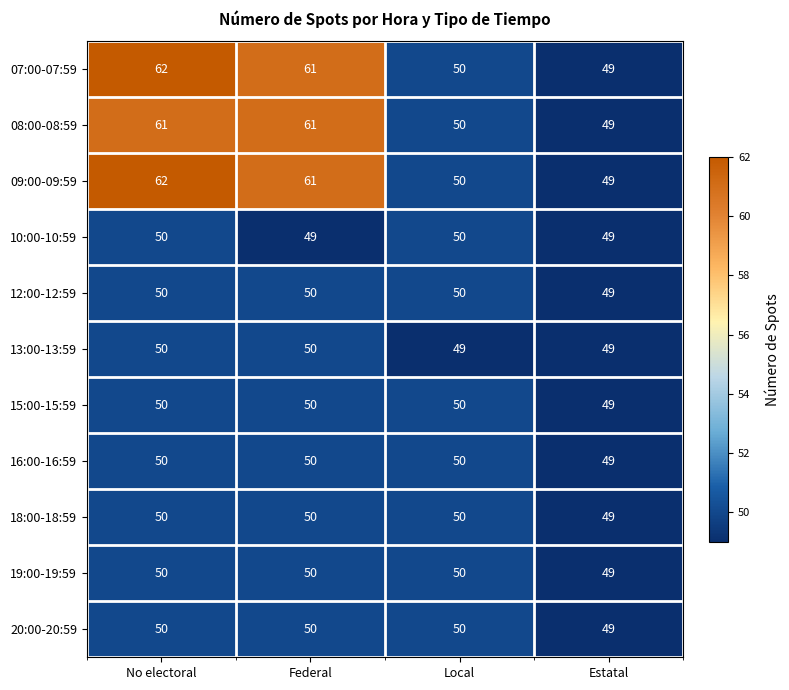

Count the 13:00-13:59 values in the range 49 to 50.

4